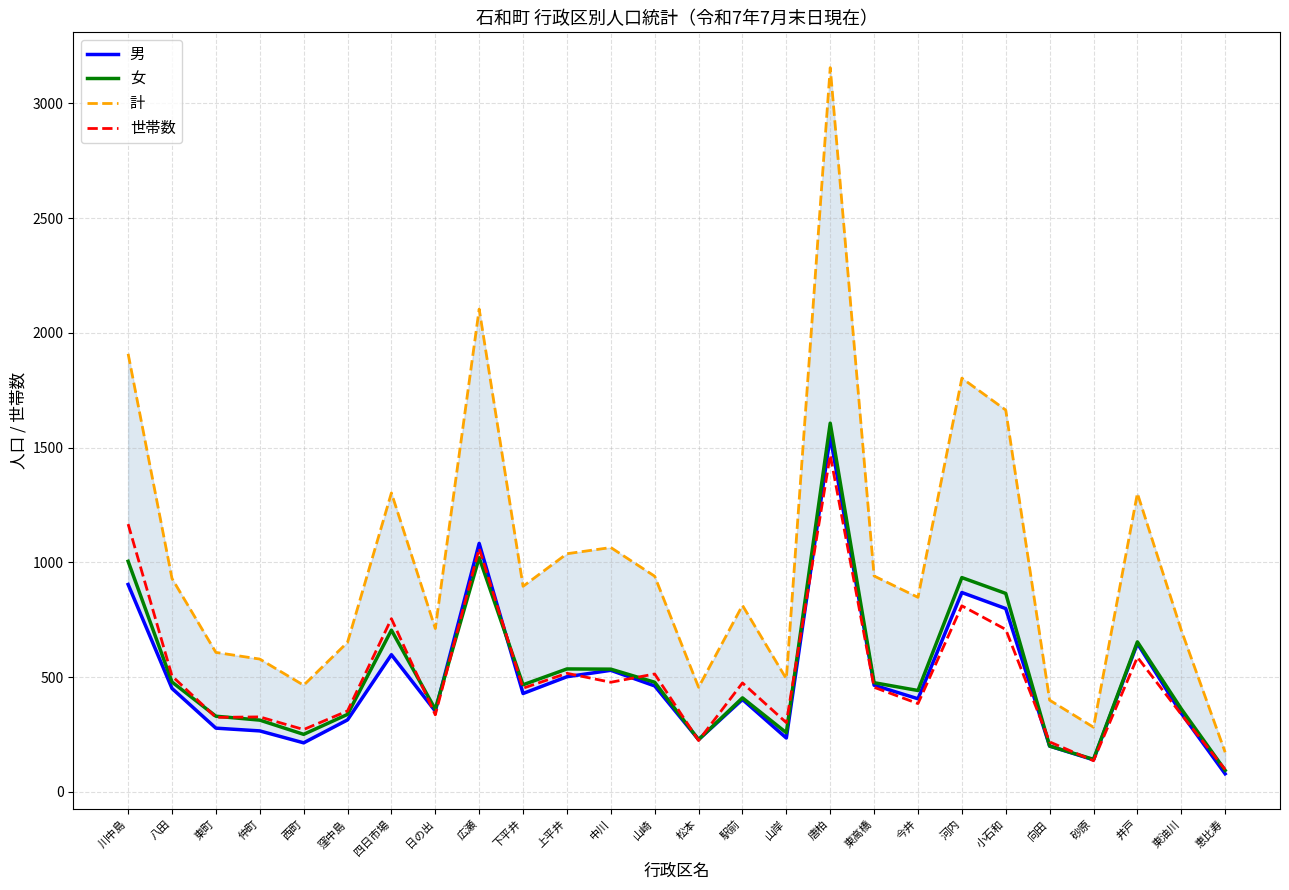

Rank the series at 駅前 from highest to lowest value.

計, 世帯数, 女, 男